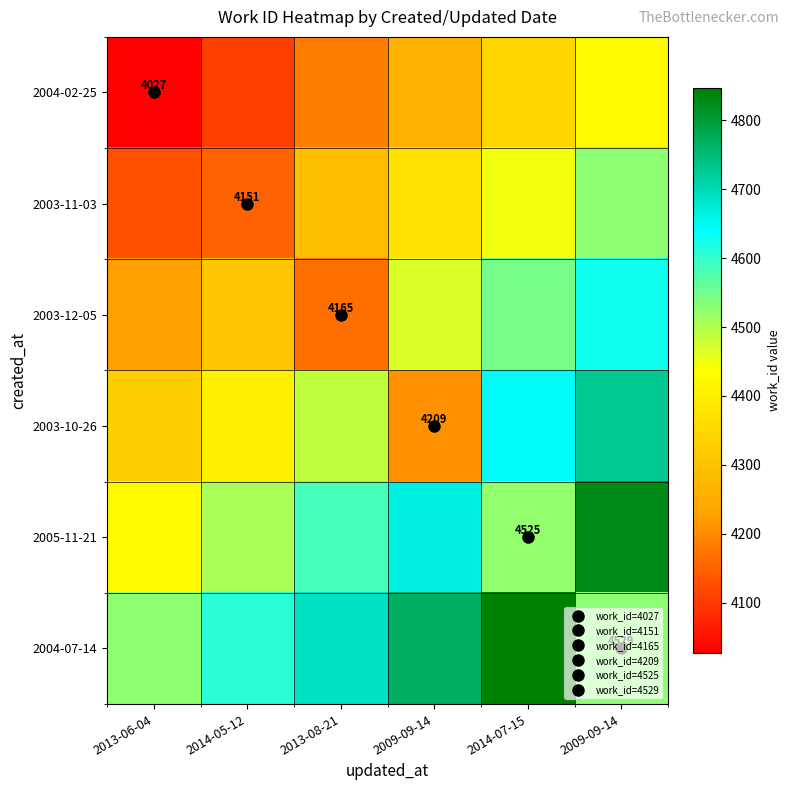

How many series are shown in this chart?

6